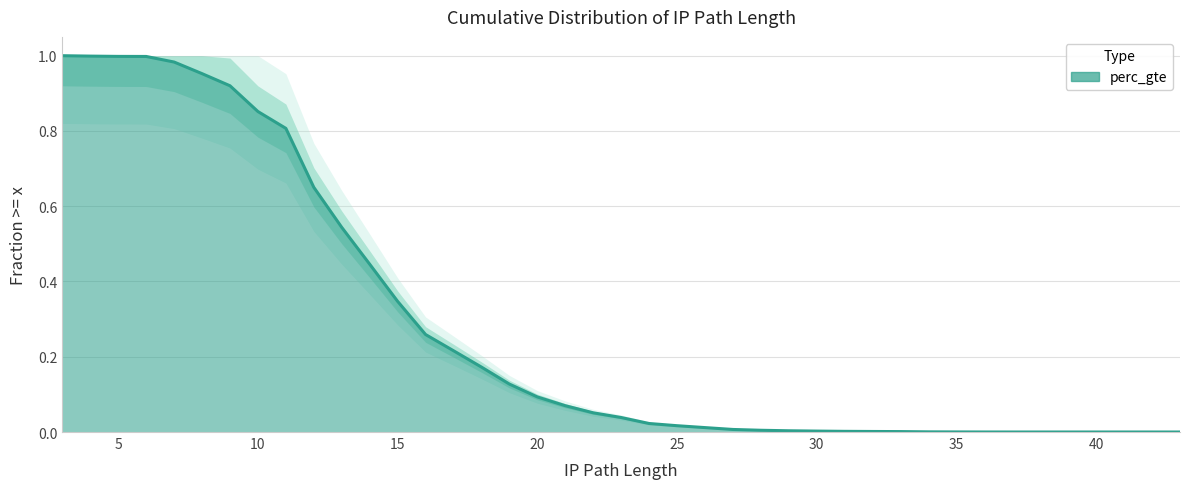

How many values exceed 0?

37